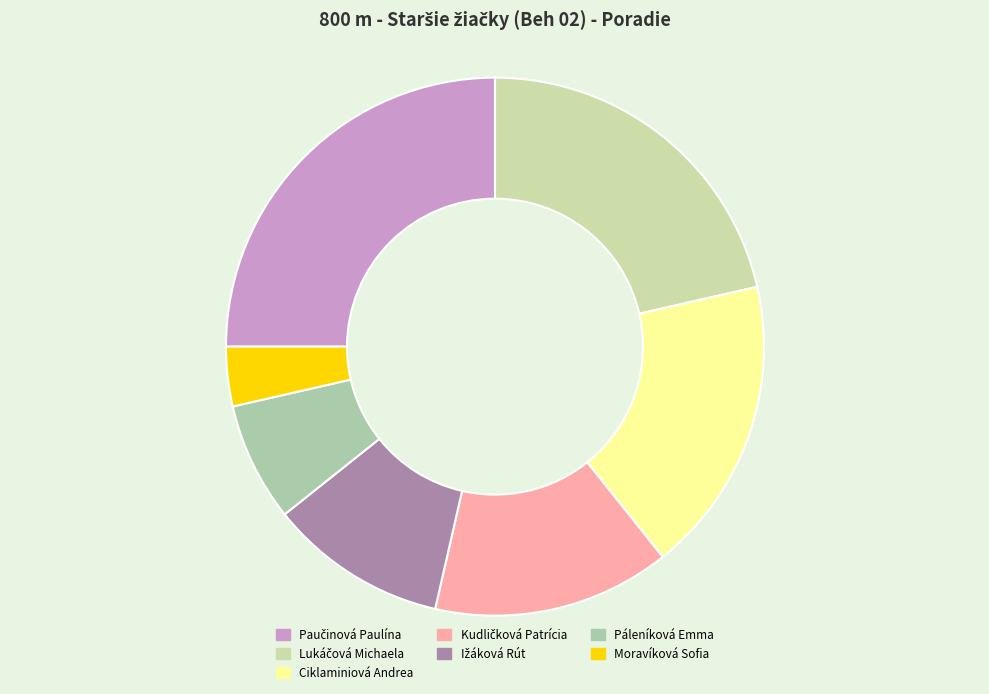

How many segments does this pie chart have?

7